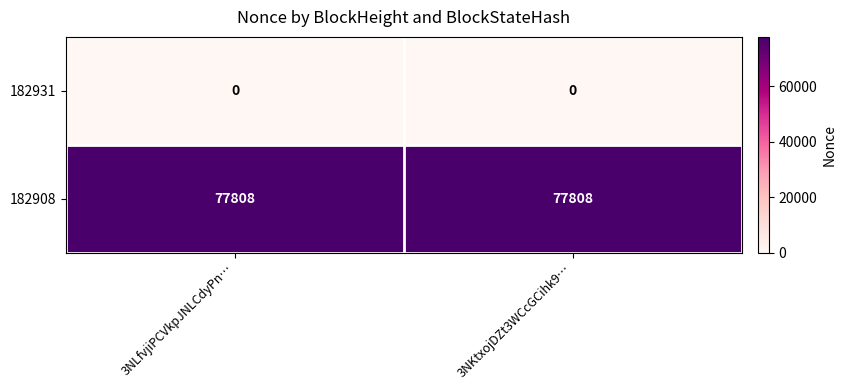

What is the difference between the highest and lowest values at 3NLfvjiPCVkpJNLCdyPn…?

77808